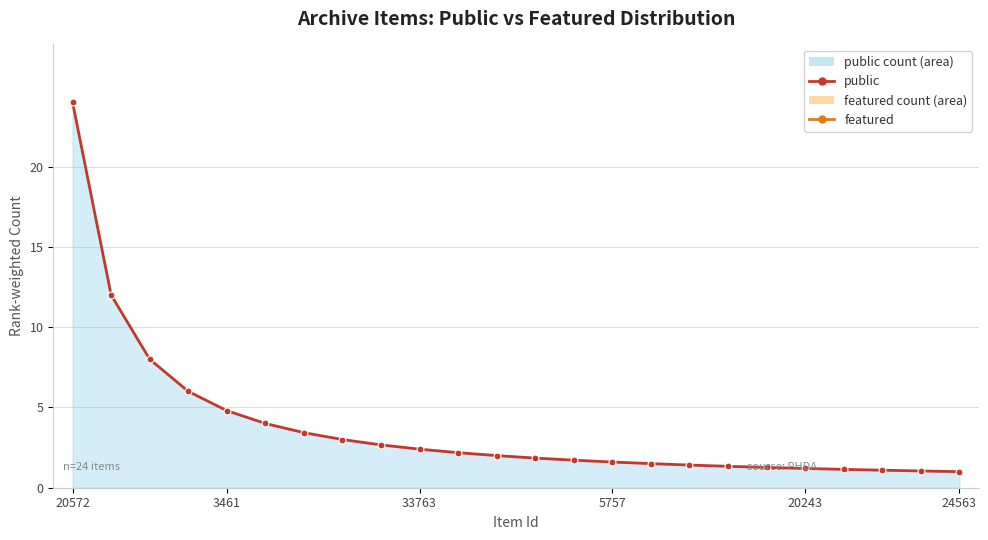

What is the label of the 1st point from the left?

20572